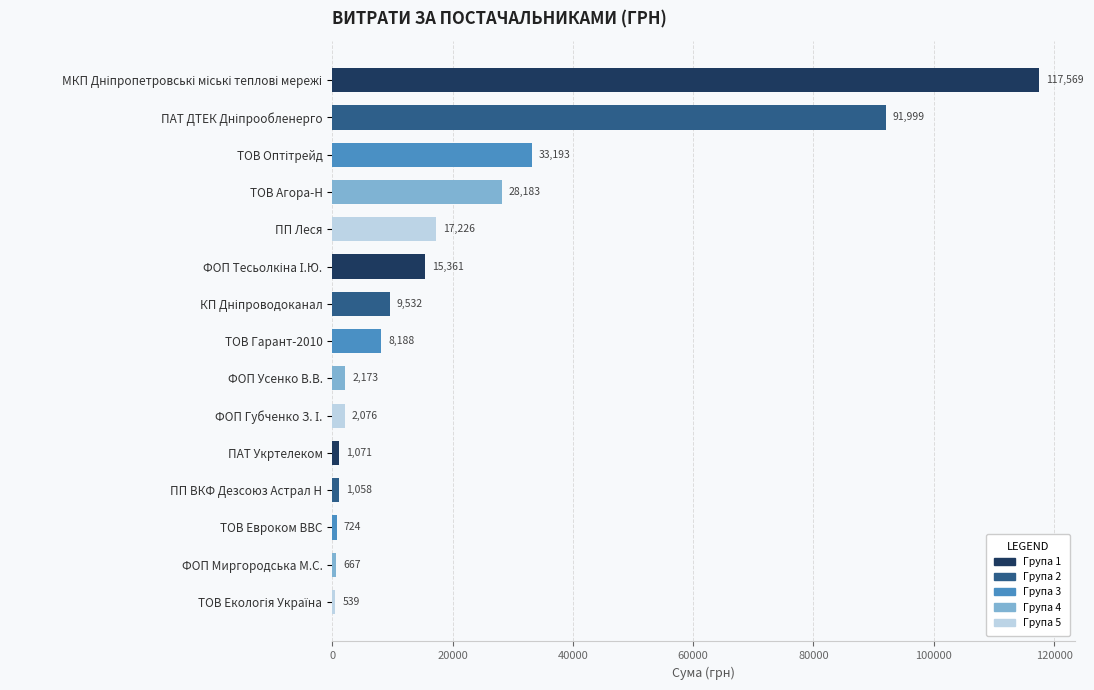

What is the smallest value displayed?

538.7